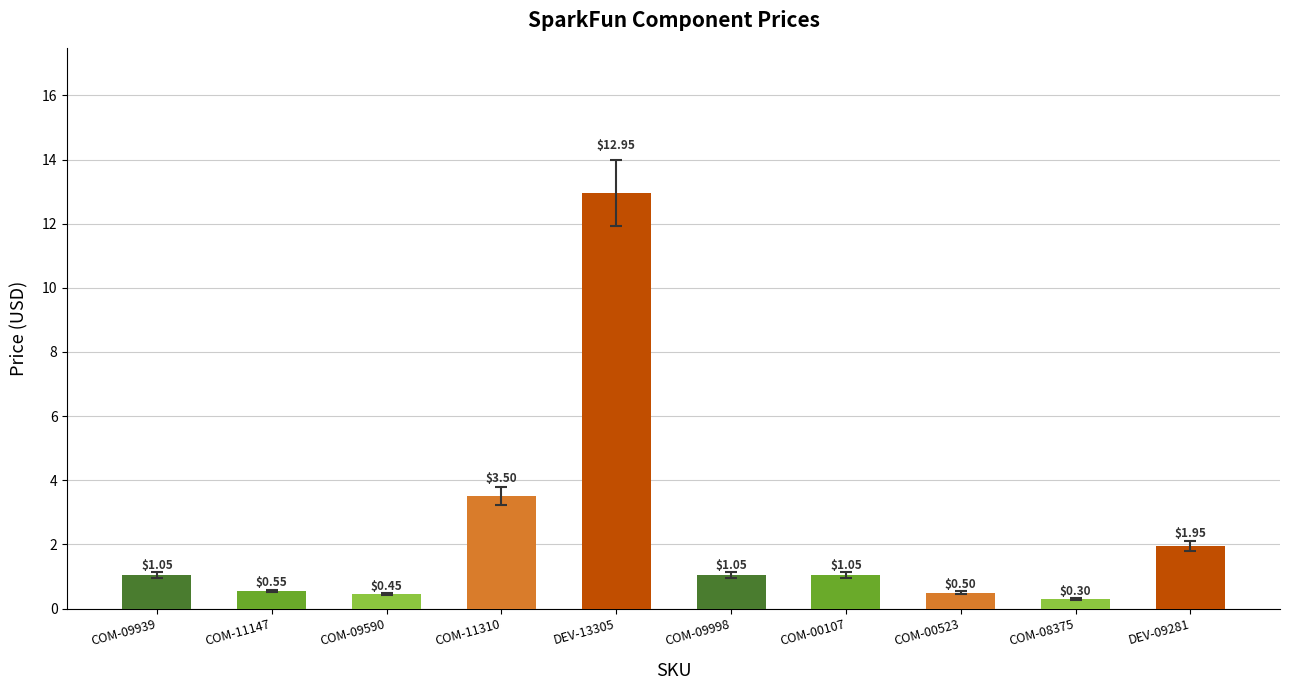

The value at COM-09590 is 0.8. True or false?

False